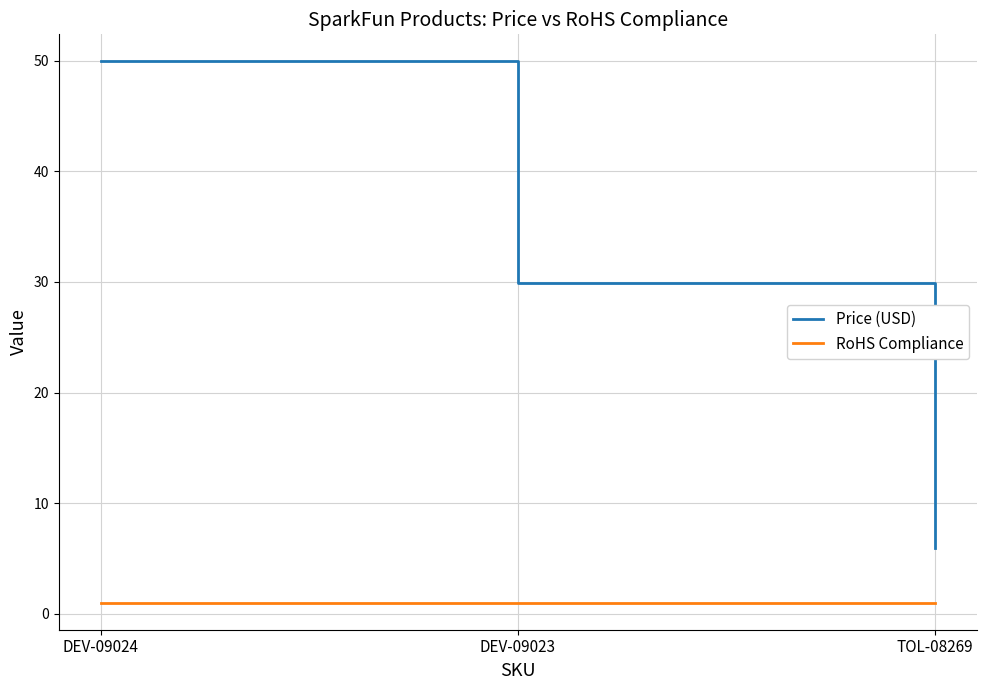

The Price (USD) series shows 13.0 at DEV-09023. True or false?

False